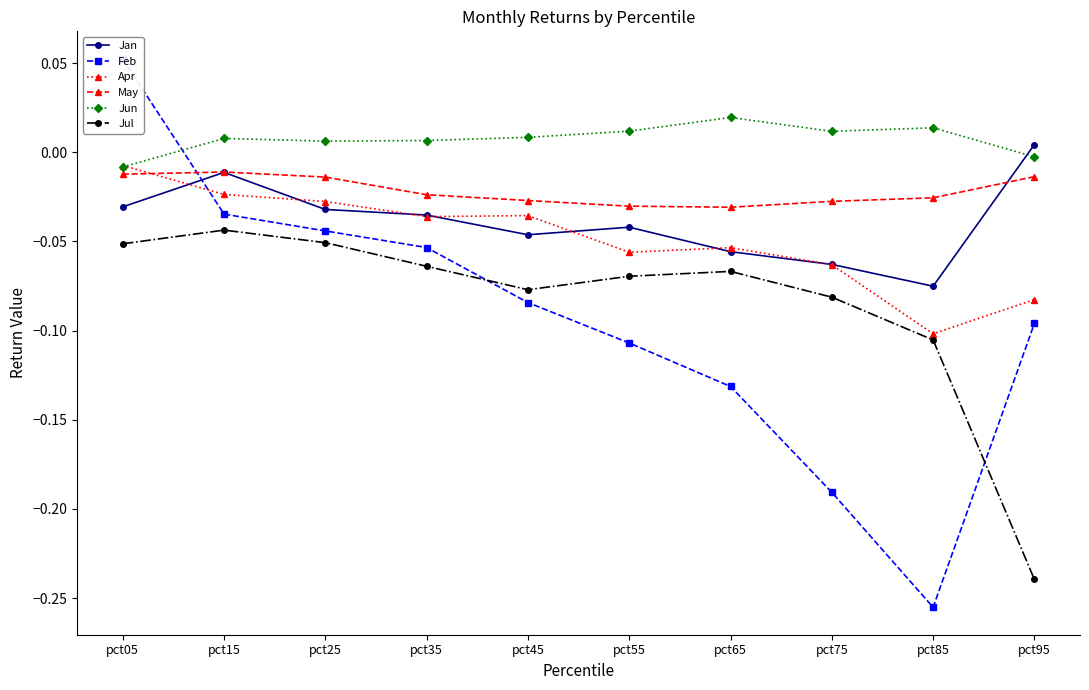

Which has a higher value, pct85 or pct65?

pct65